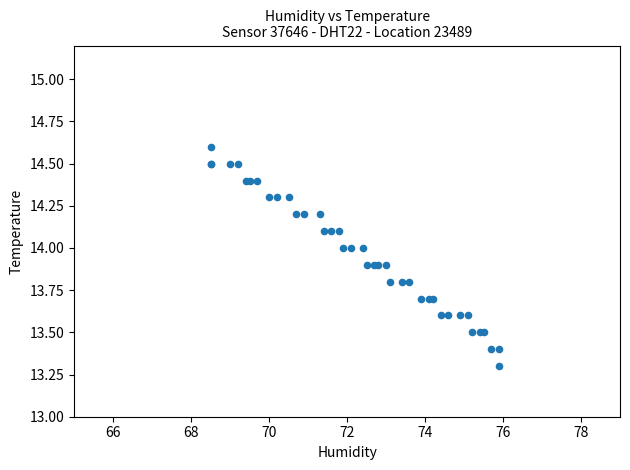

What Y value in the scatter plot is closest to 13?

13.3